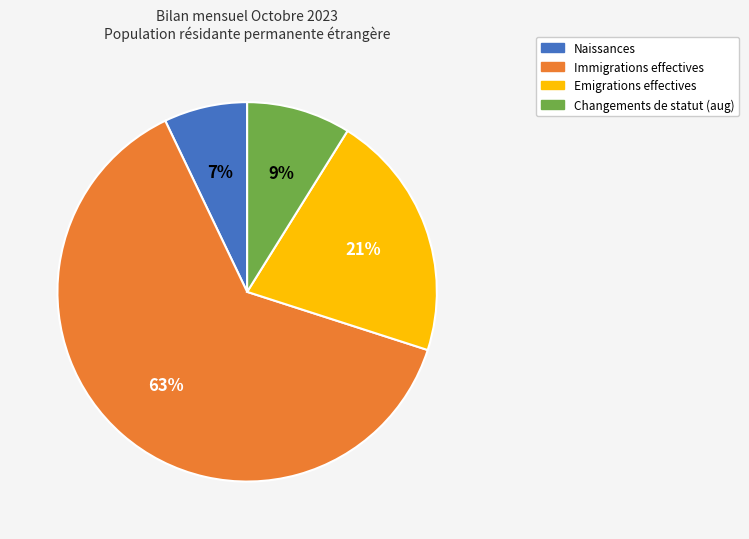

Is there any slice that represents more than half of the pie?

Yes